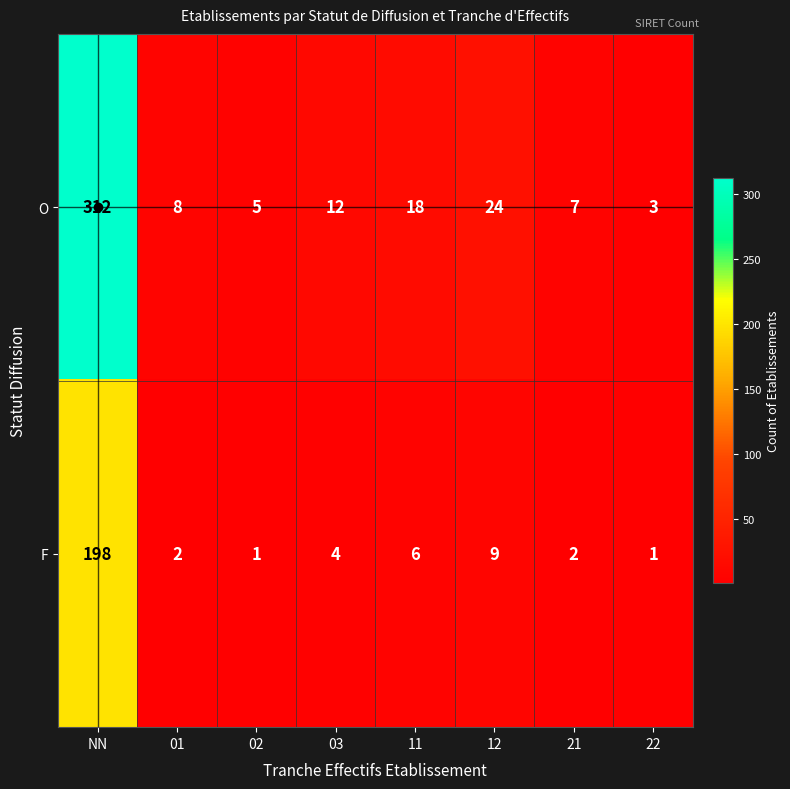

Where does the F series first go above 4?

NN